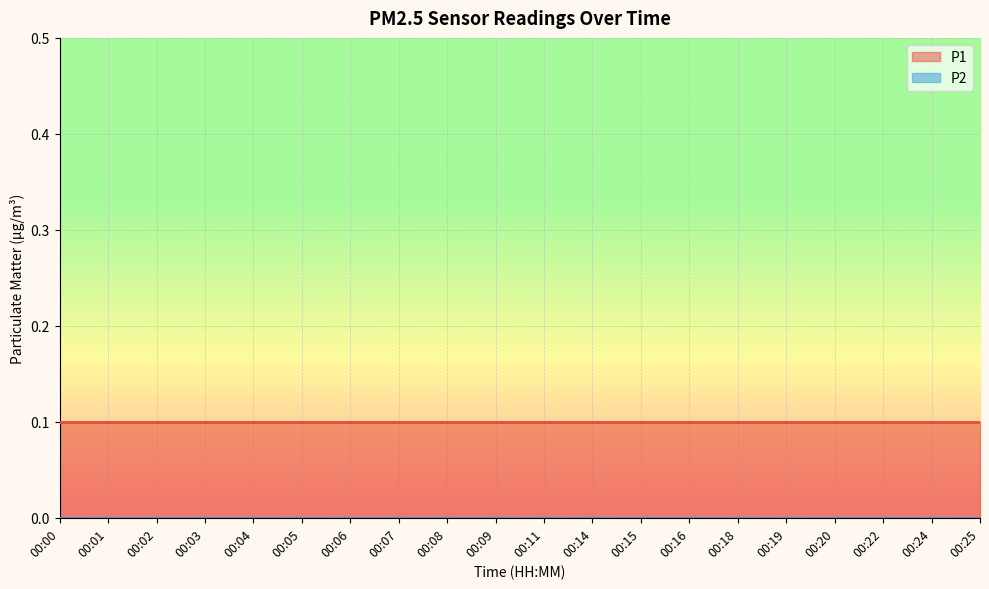

Which series has the largest total across all categories?

P1